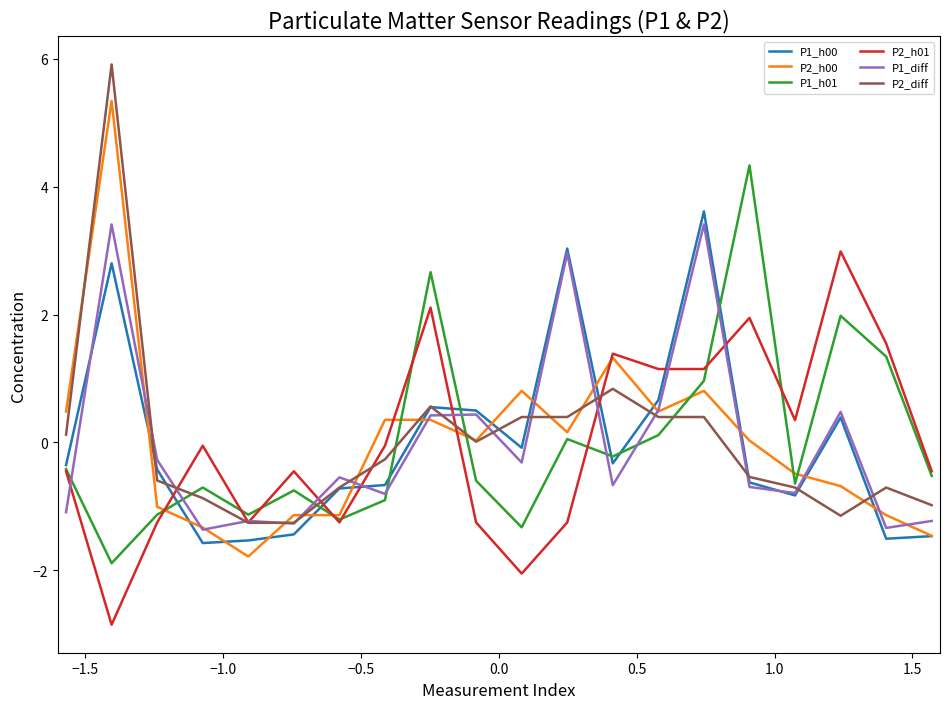

Which series has the largest range (max minus min)?

P2_diff